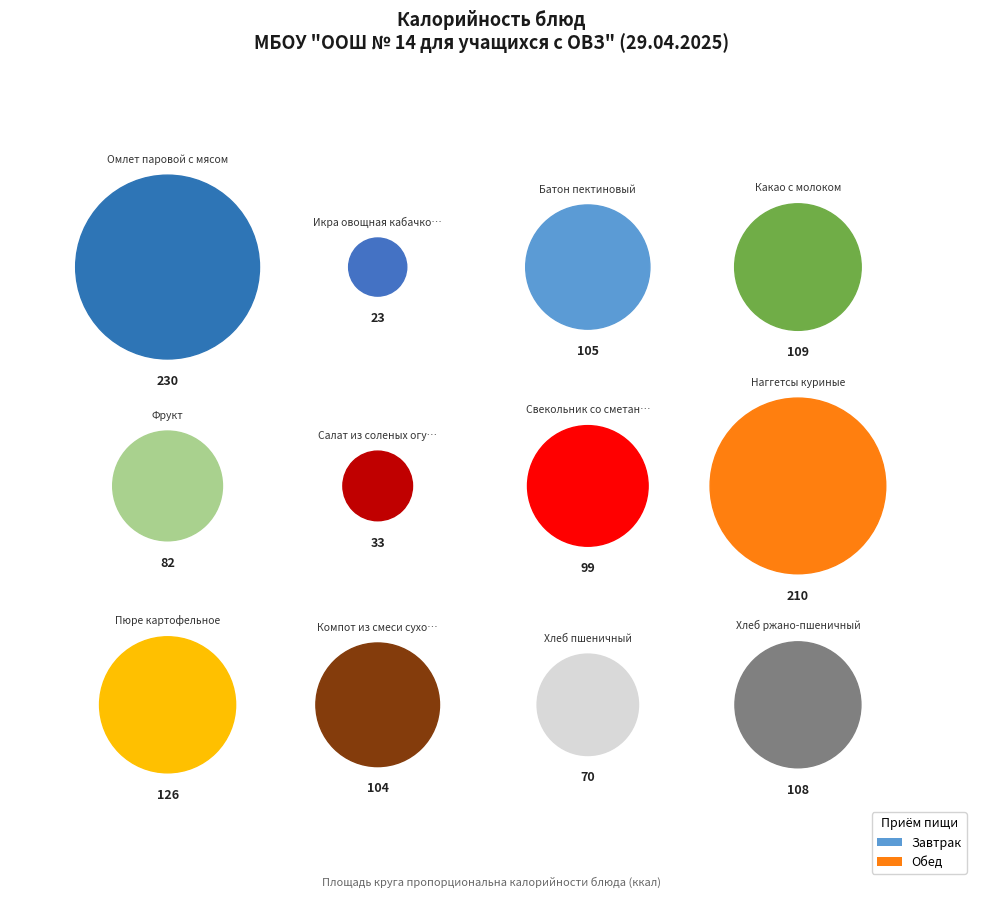

True or false: Хлеб пшеничный accounts for 5% of the total.

True